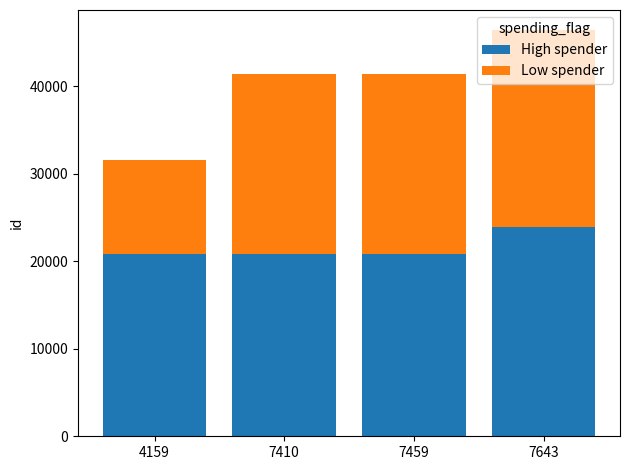

What is the value of the High spender bar at the 4th from the left?

23874